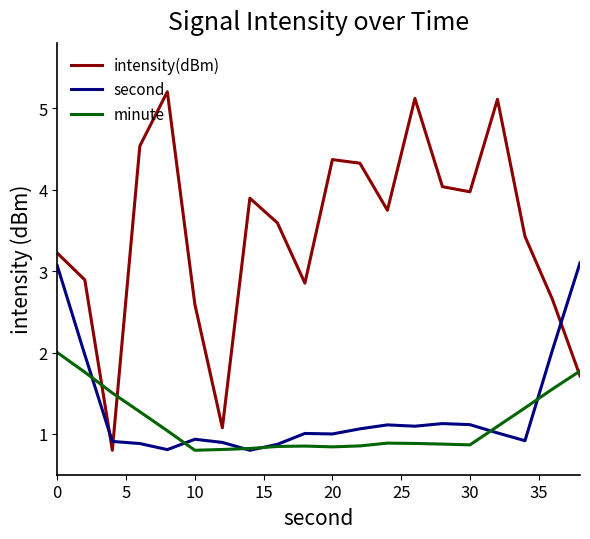

How many interior local valleys does the intensity(dBm) series have?

5